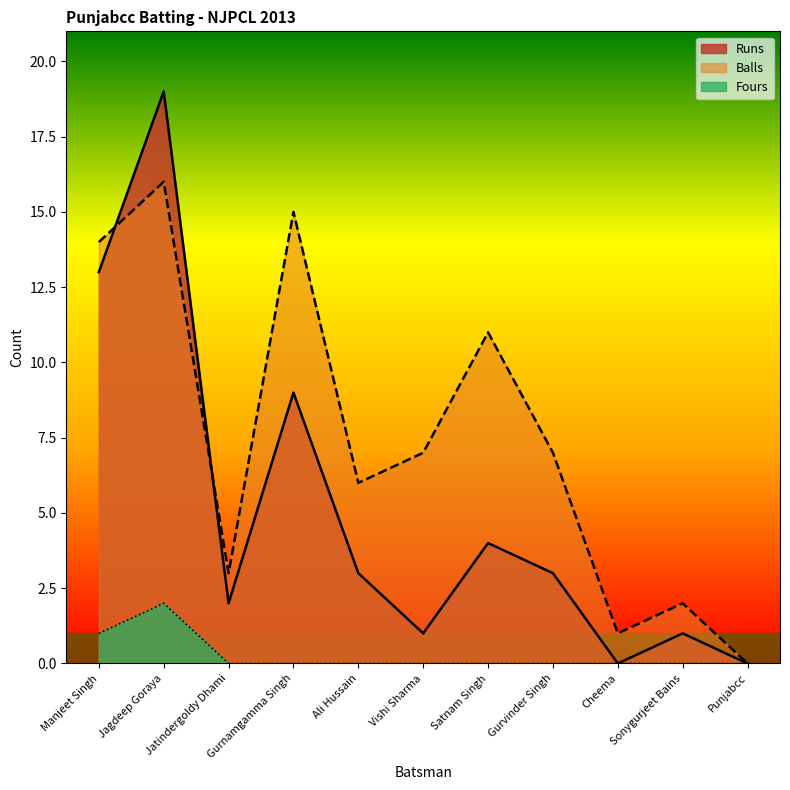

Does the chart display data point markers on the line(s)?

No